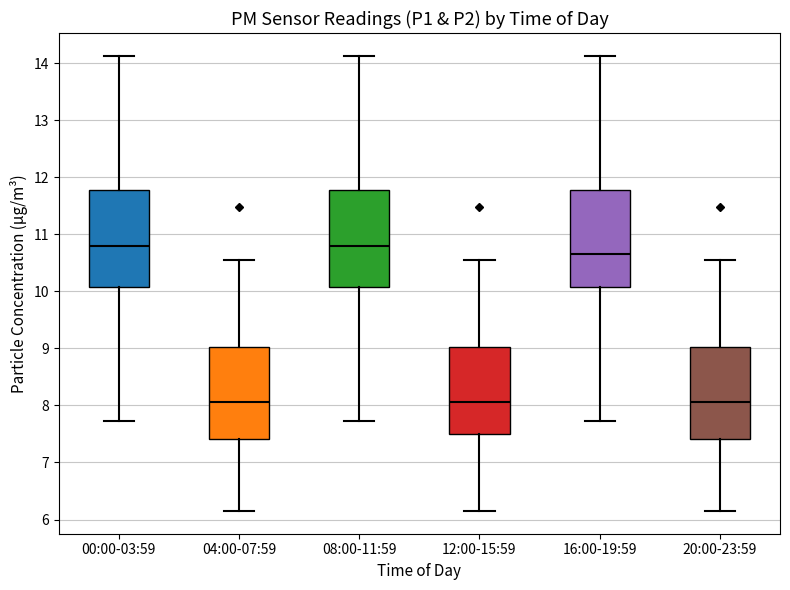

Reading left to right, transcribe this box plot: for each box, give where its median line is, the range the box spans, and where its two whiskers end, as read against the y-axis. The values are not printed on the chart, so give them approximately, as read against the axis.

00:00-03:59: median 10.8, box 10.1 to 11.8, whiskers 7.7 to 14.1
04:00-07:59: median 8.1, box 7.4 to 9.0, whiskers 6.2 to 10.6
08:00-11:59: median 10.8, box 10.1 to 11.8, whiskers 7.7 to 14.1
12:00-15:59: median 8.1, box 7.5 to 9.0, whiskers 6.2 to 10.6
16:00-19:59: median 10.7, box 10.1 to 11.8, whiskers 7.7 to 14.1
20:00-23:59: median 8.1, box 7.4 to 9.0, whiskers 6.2 to 10.6